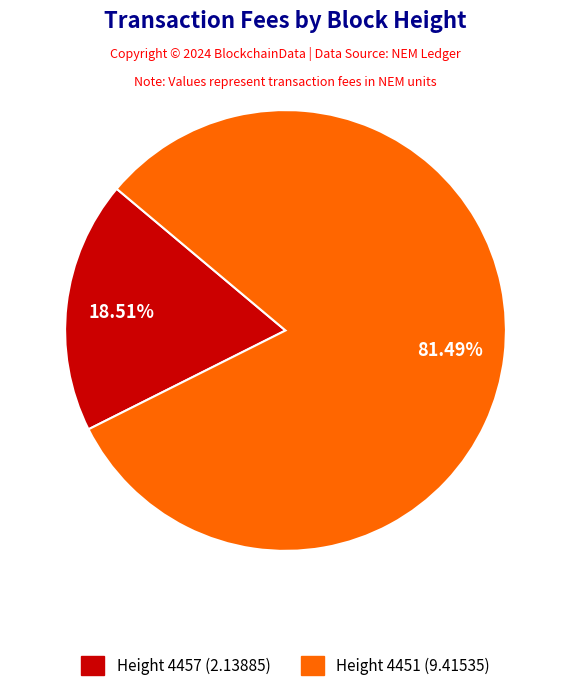

Does any single category account for the majority?

Yes